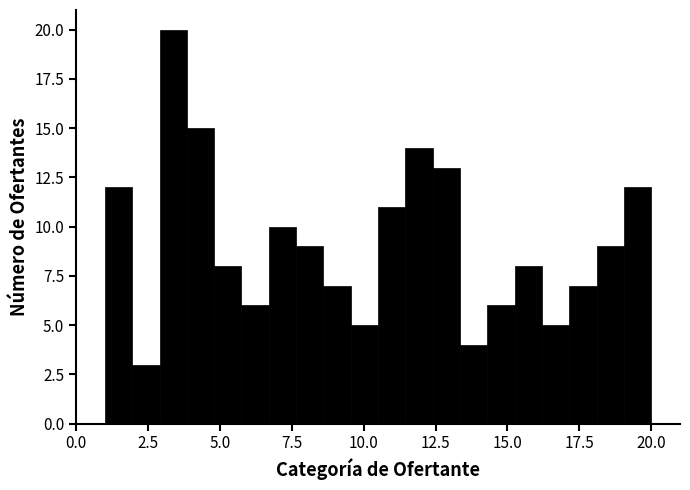

Around what value on the x-axis is the tallest bar? Give the approximate position of its centre, as read against the axis.

3.5